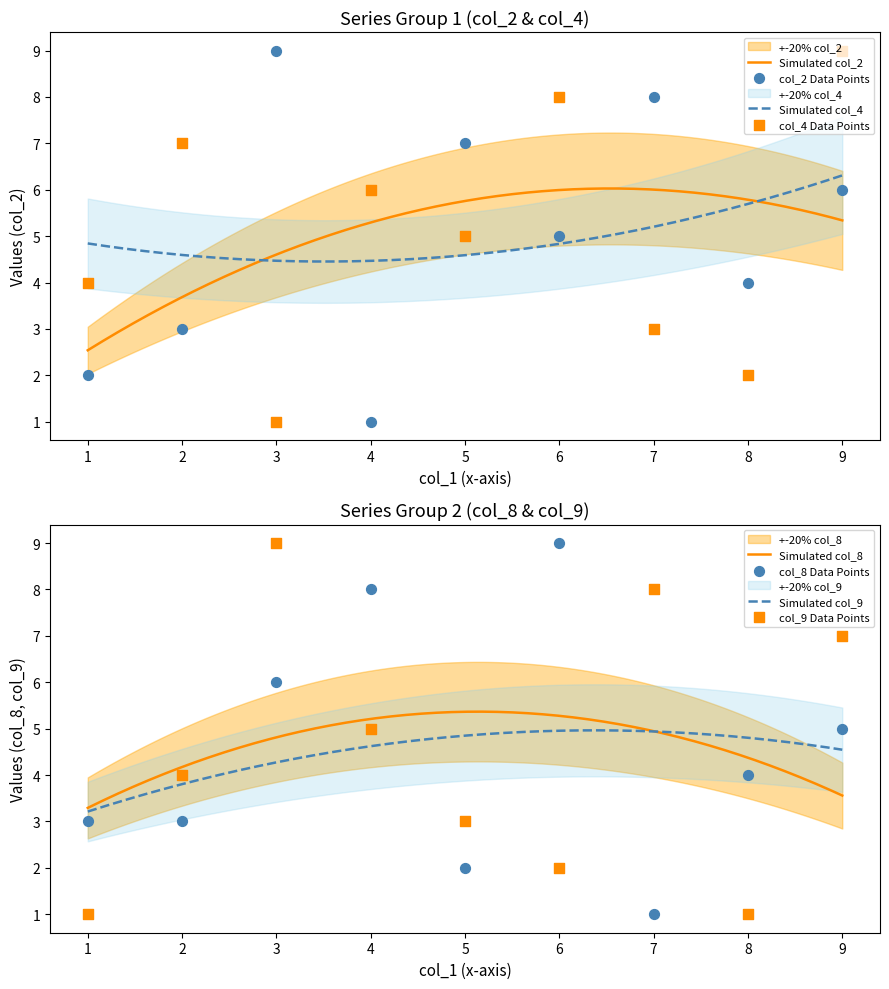

Which series has the largest total across all categories?

col_2